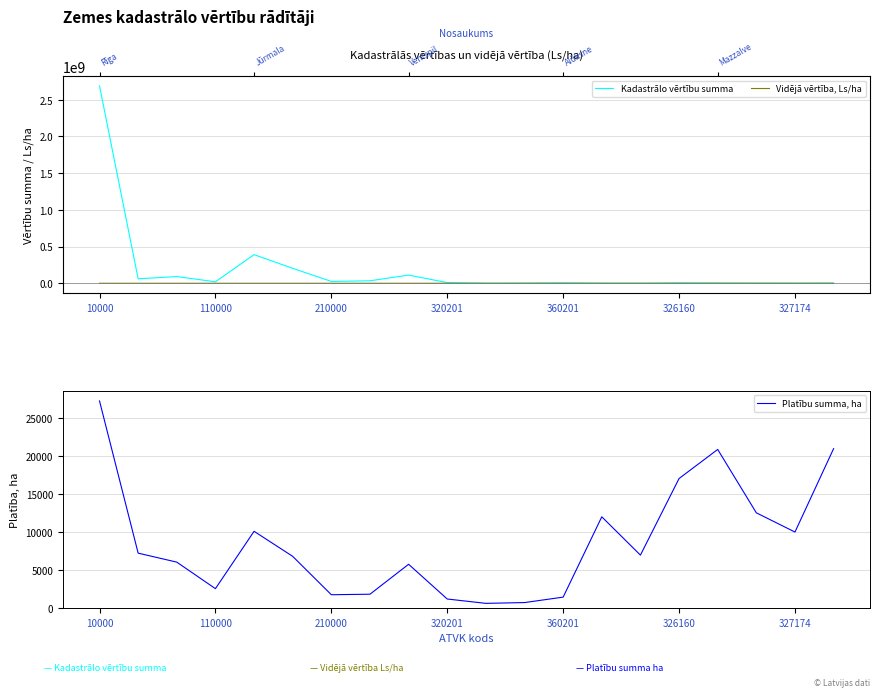

Between 14 and 16, which series saw the biggest shift?

Kadastrālo vērtību summa